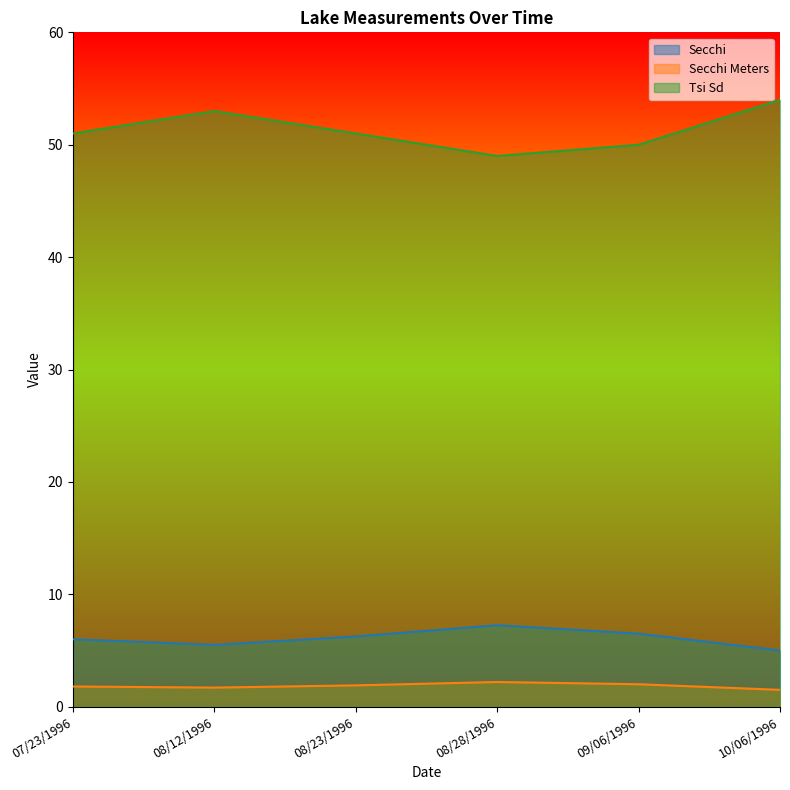

Rank the categories by Secchi Meters value from highest to lowest.

08/28/1996, 09/06/1996, 08/23/1996, 07/23/1996, 08/12/1996, 10/06/1996